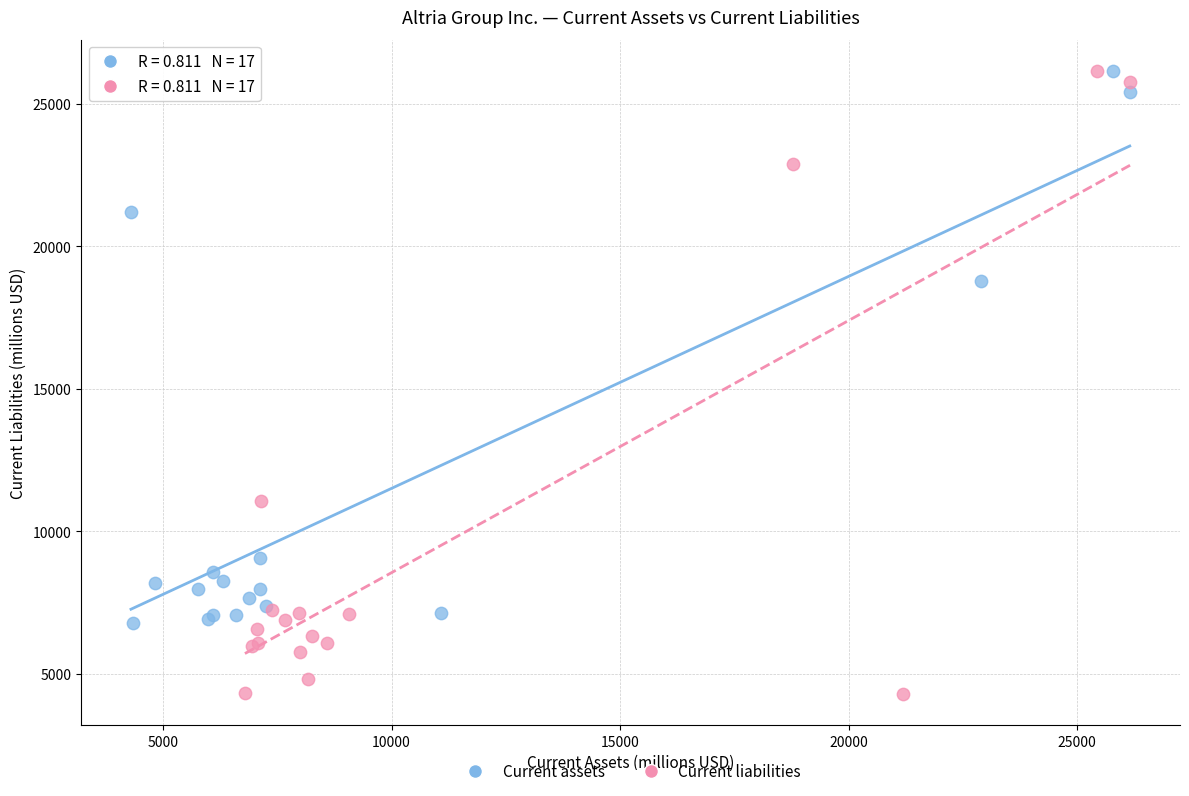

Which series contains the lowest Y value?

Current liabilities